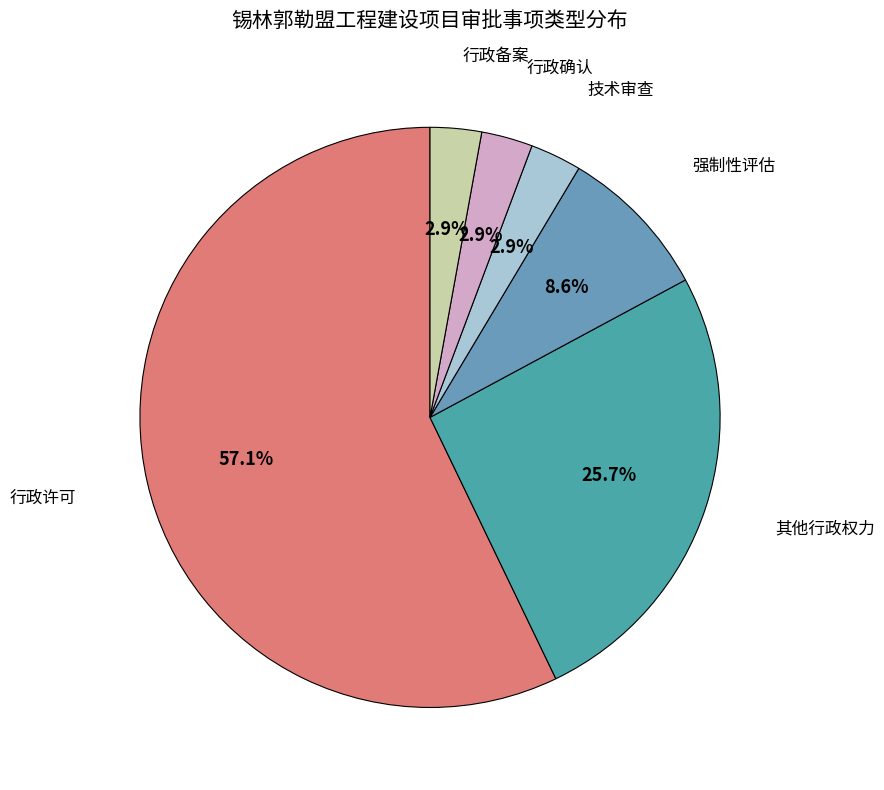

How many slices are in this pie chart?

6